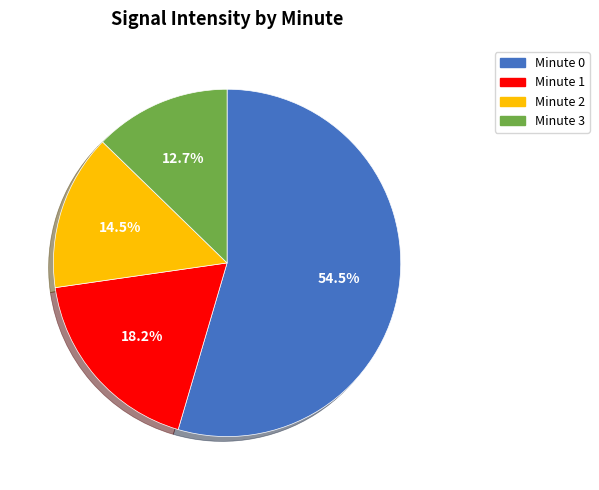

Combined, what portion of the pie is Minute 1 and Minute 2?

32.7%